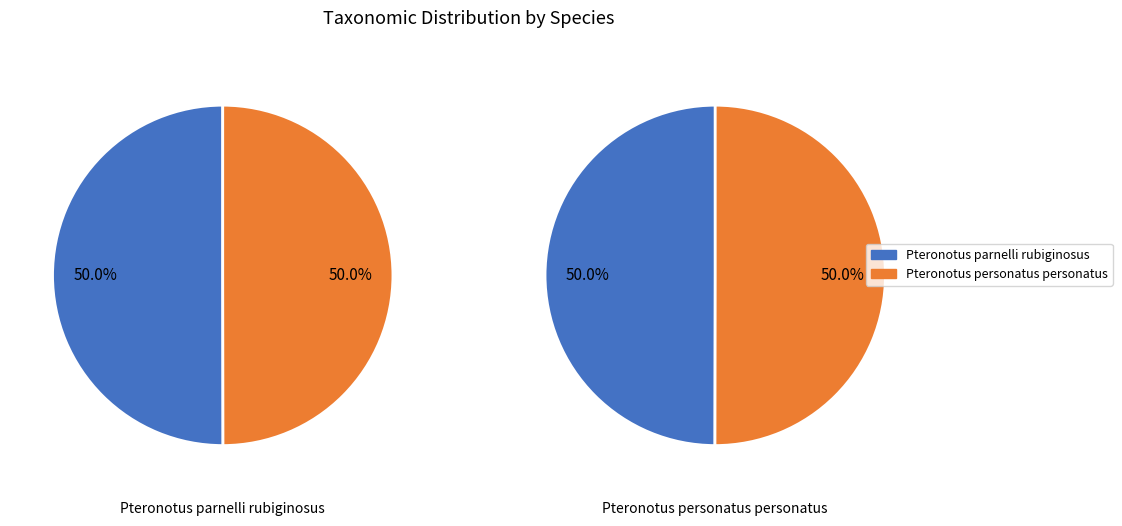

Combined, do Pteronotus personatus personatus and Pteronotus parnelli rubiginosus account for over 50%?

Yes